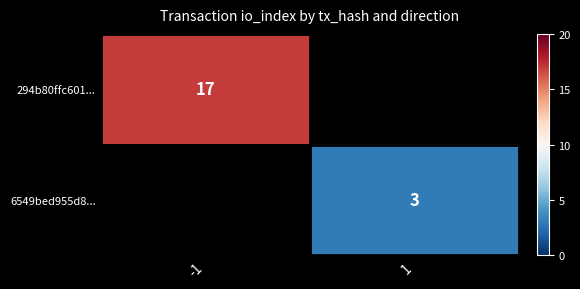

The value of 6549bed955d8... at 1 is 2. True or false?

False